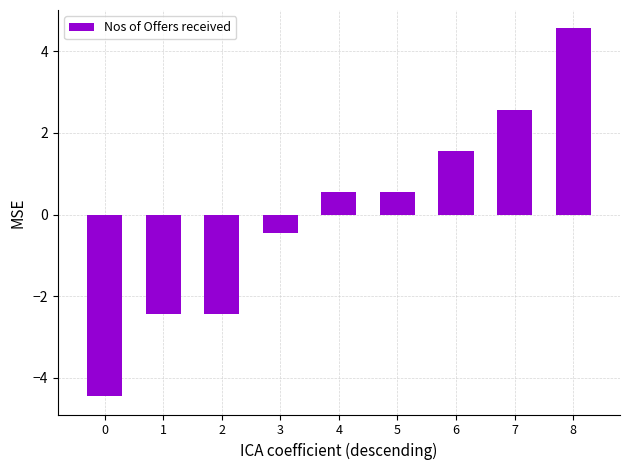

Reading left to right, transcribe all the data shown in this chart.

-4.4	-2.4	-2.4	-0.4	0.6	0.6	1.6	2.6	4.6